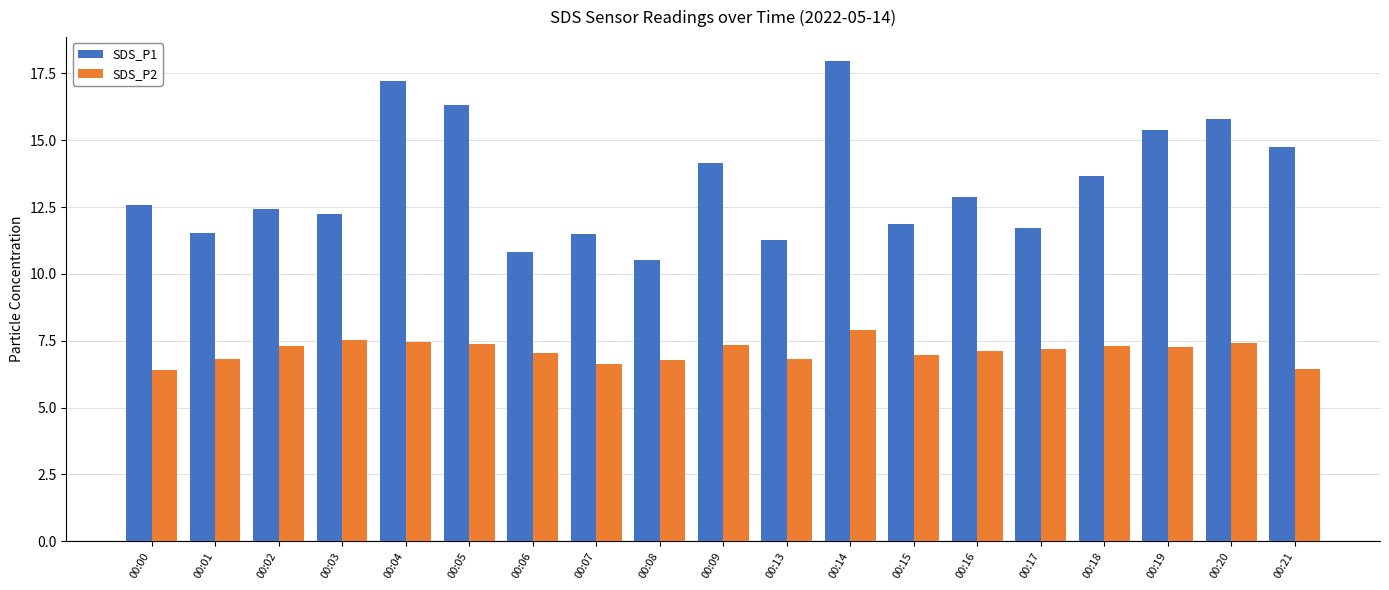

What is the difference between the SDS_P1 values at 00:16 and 00:06?

2.0